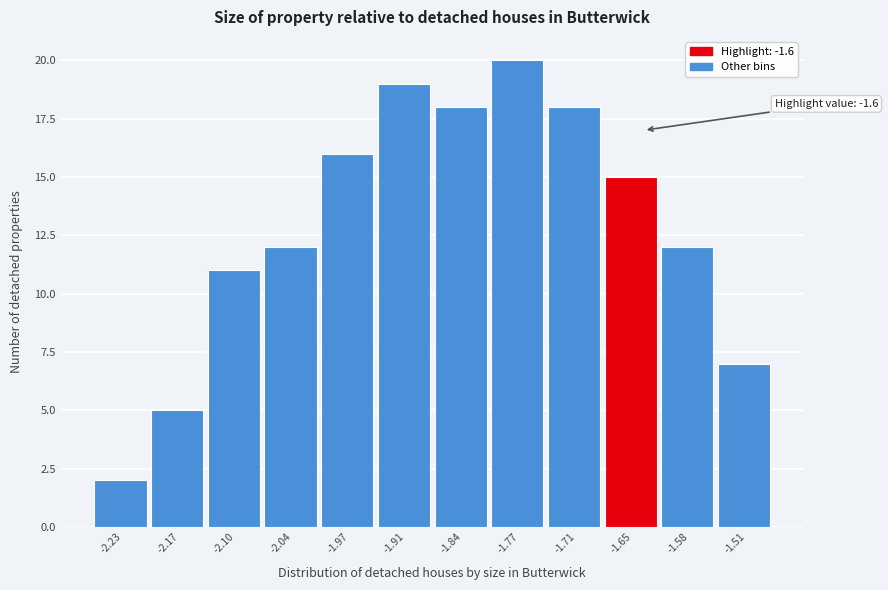

Reading right to left, extract all data points from this chart.

7	12	15	18	20	18	19	16	12	11	5	2